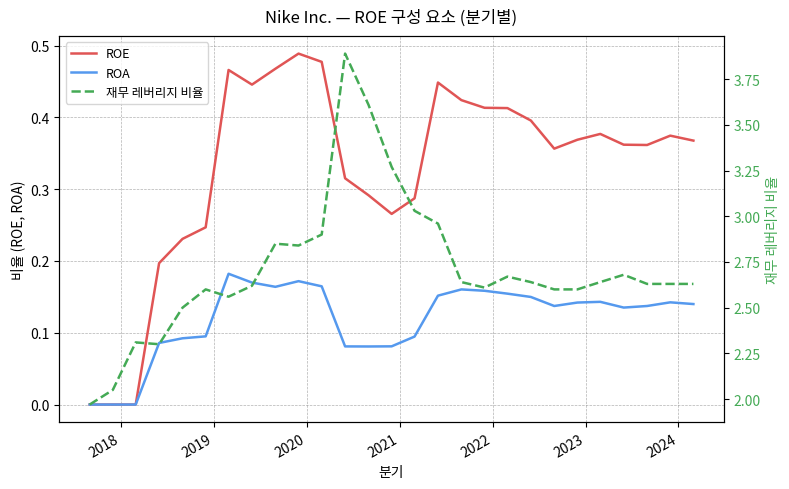

What is the sum of all ROE values?

8.8